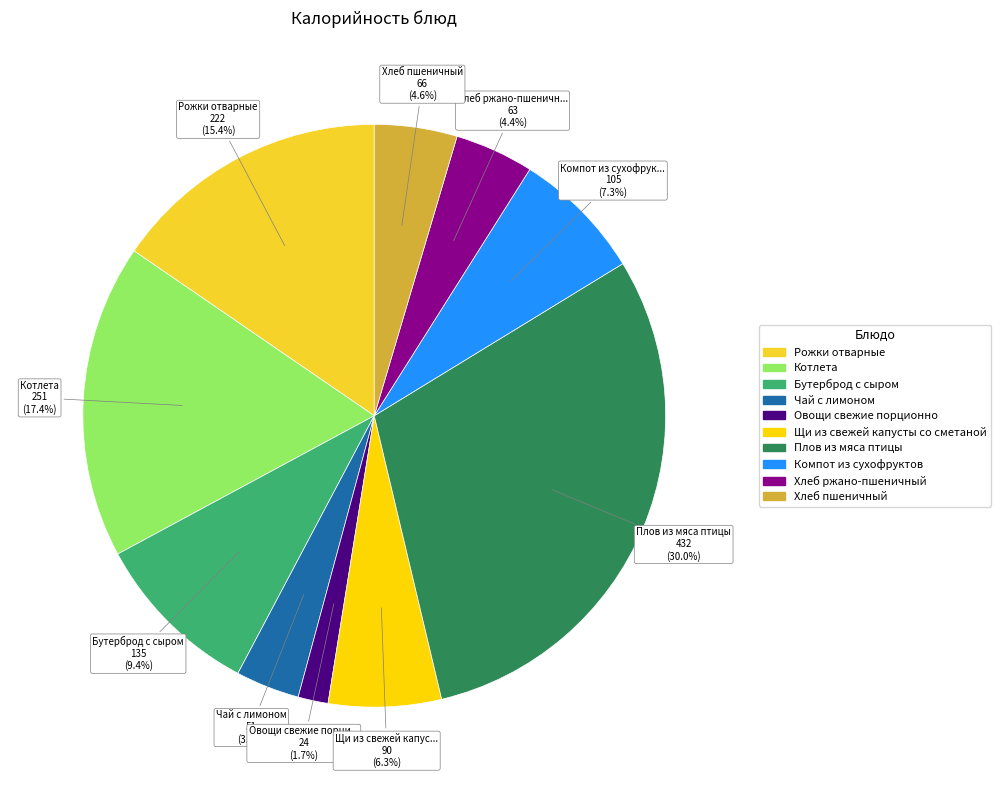

Which has a higher value, Плов из мяса птицы or Рожки отварные?

Плов из мяса птицы